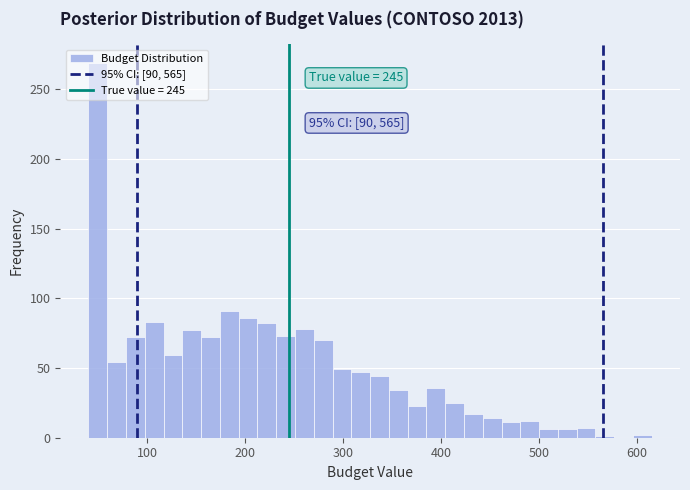

Read against the x-axis, roughly where is the centre of the tallest bar?

50